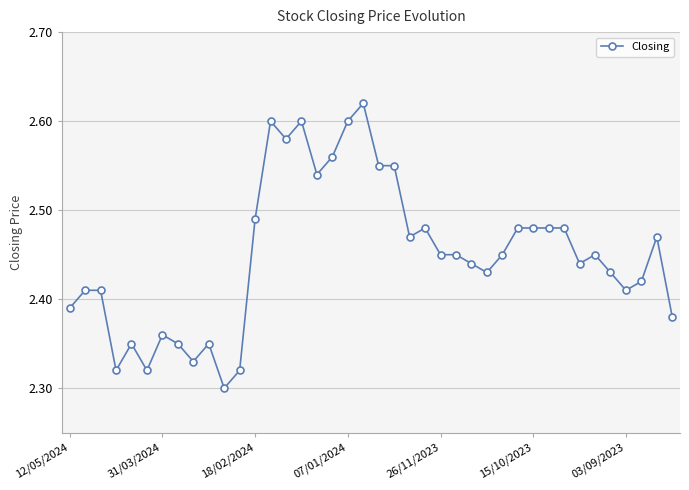

How many values are between 2 and 3?

40